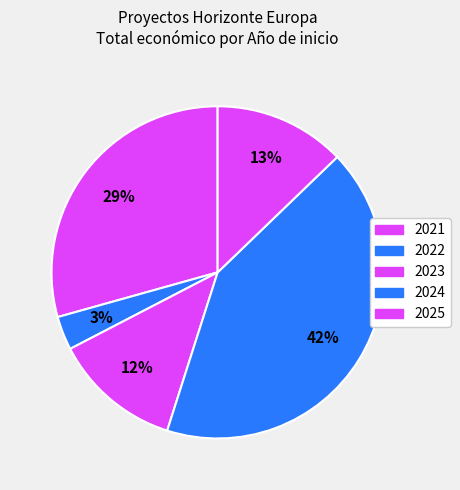

What is the ratio of the value at 2022 to the value at 2023?

0.2